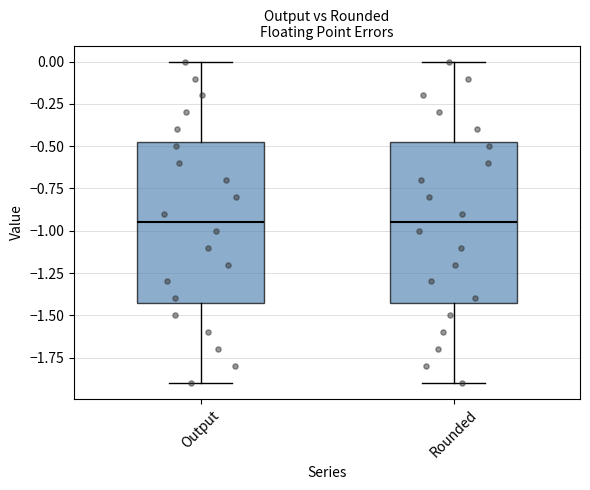

Reading left to right, transcribe this box plot: for each box, give where its median line is, the range the box spans, and where its two whiskers end, as read against the y-axis. The values are not printed on the chart, so give them approximately, as read against the axis.

Output: median -0.95, box -1.40 to -0.45, whiskers -1.90 to 0.00
Rounded: median -0.95, box -1.40 to -0.45, whiskers -1.90 to 0.00